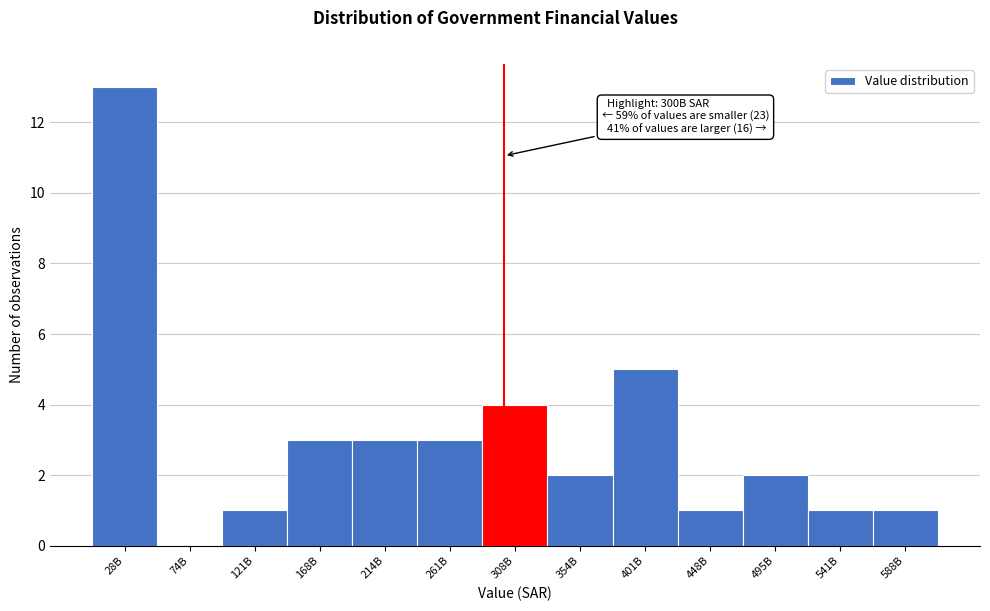

Reading left to right, extract all data points from this chart.

28B=13	74B=0	121B=1	168B=3	214B=3	261B=3	308B=4	354B=2	401B=5	448B=1	495B=2	541B=1	588B=1